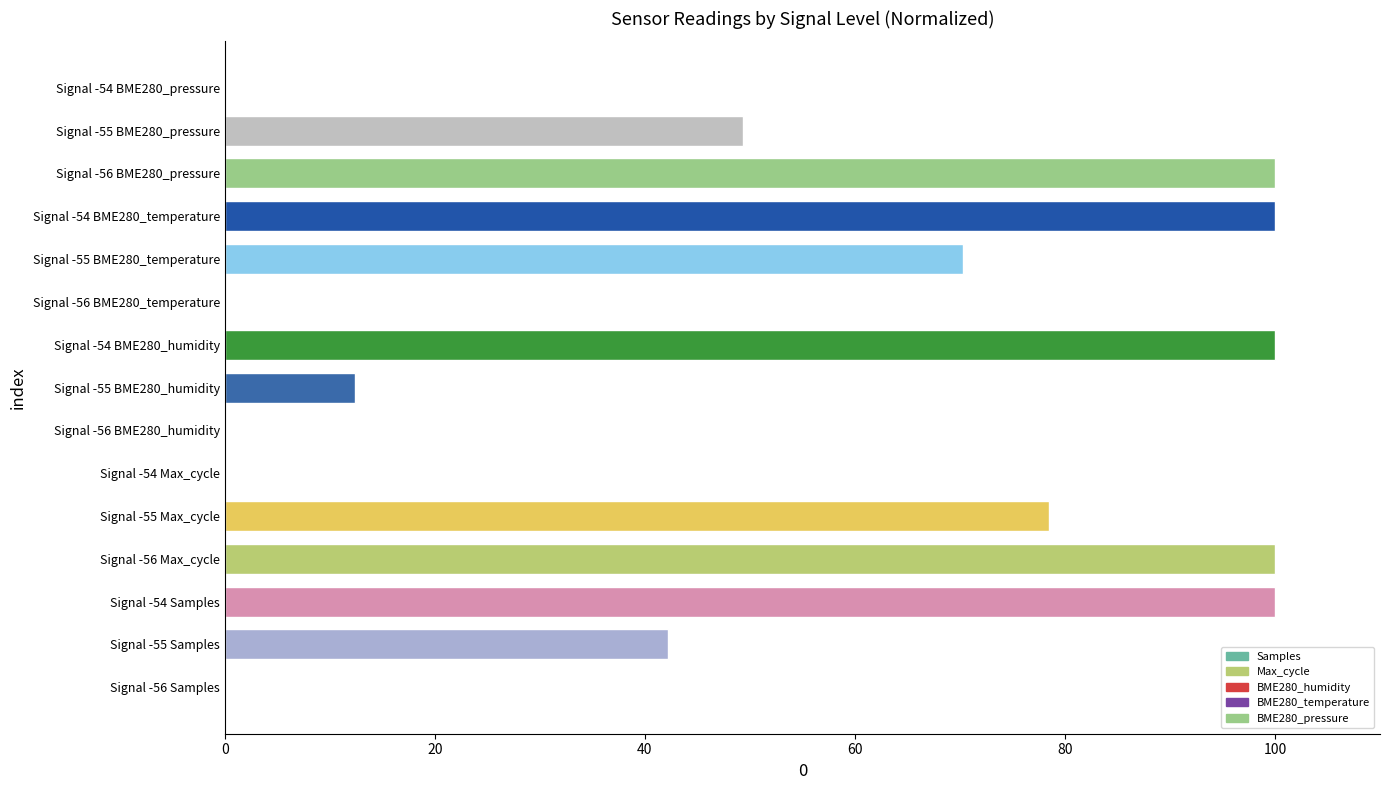

What are all the series names shown in the legend?

Samples, Max_cycle, BME280_humidity, BME280_temperature, BME280_pressure